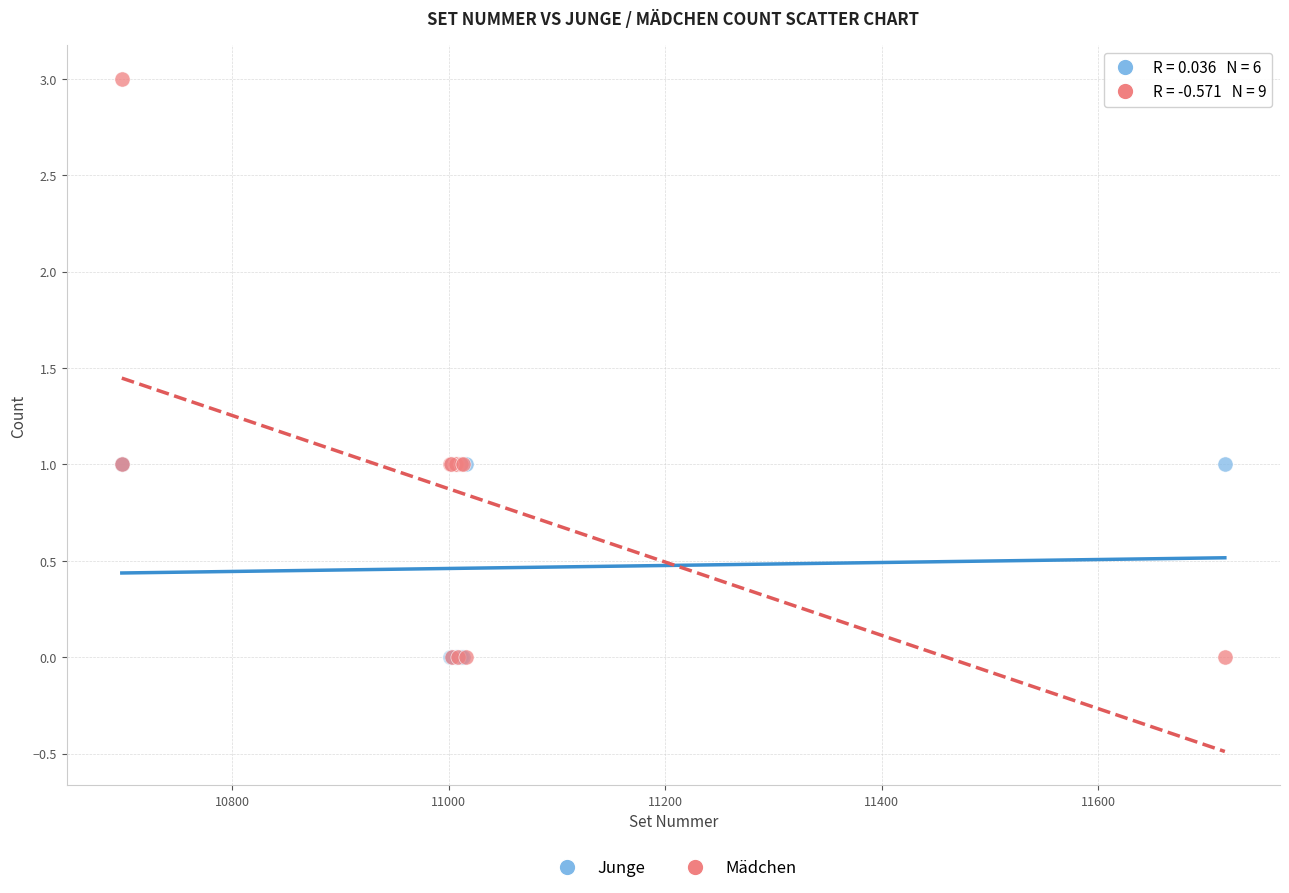

What are all the series names shown in the legend?

Junge, Mädchen